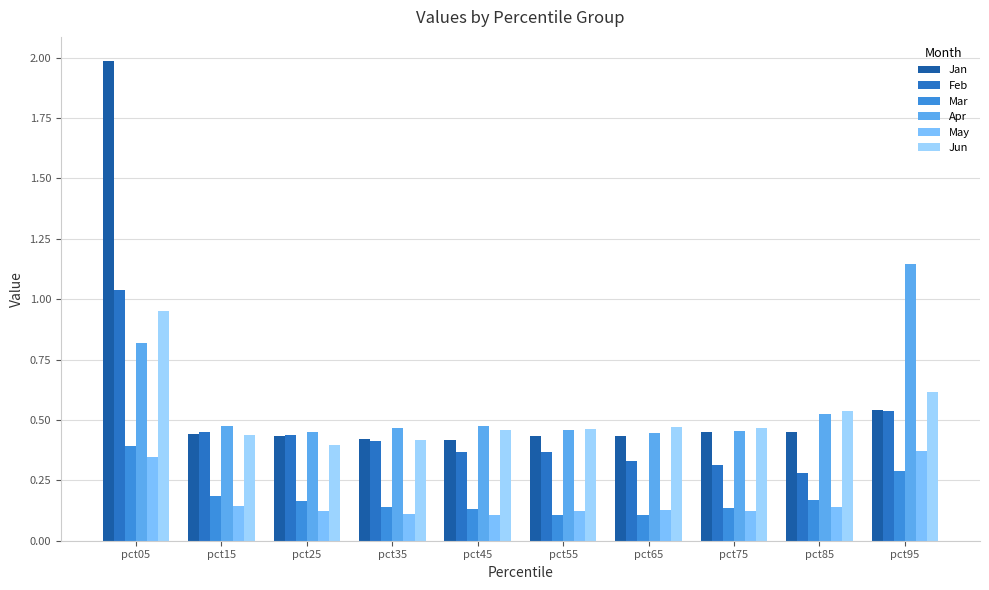

Which series changed the most between pct05 and pct55?

Jan